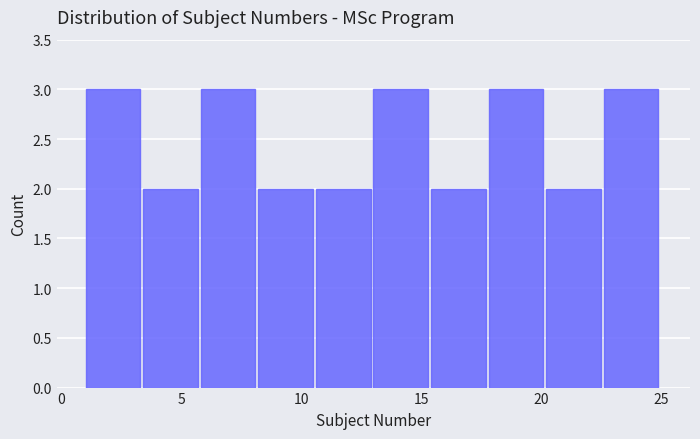

What is the height of the bar covering 5.8 to 8.2 on the x-axis? Neither the bar edges nor the heights are printed on the chart, so give them approximately, as read against the axes.

3